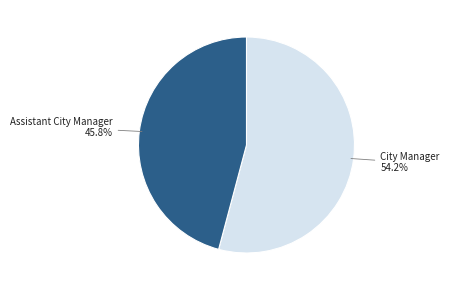

Is there a majority slice in this chart?

Yes